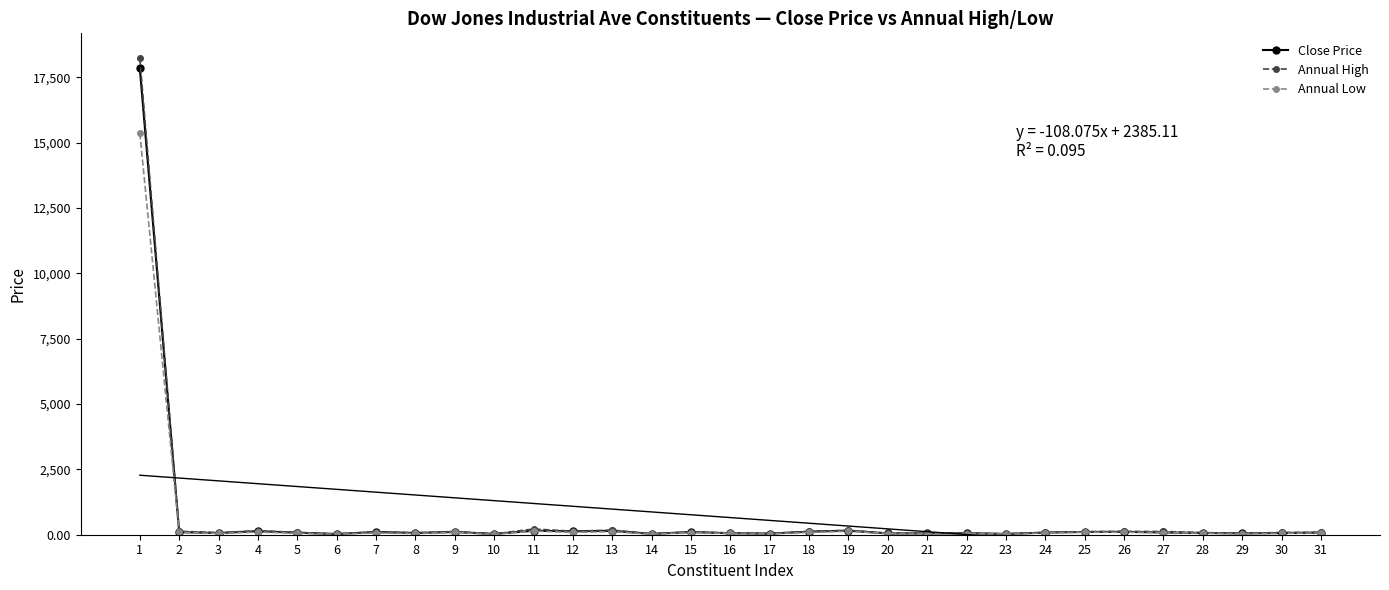

How many values in the Annual High series are below 89?

15